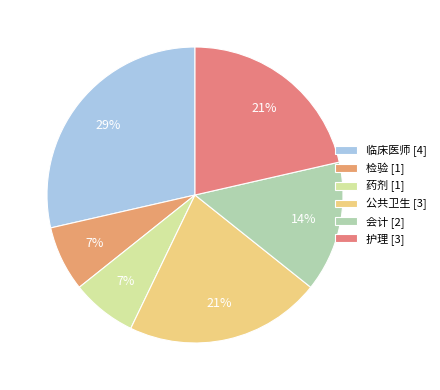

True or false: 公共卫生 accounts for 21% of the total.

True